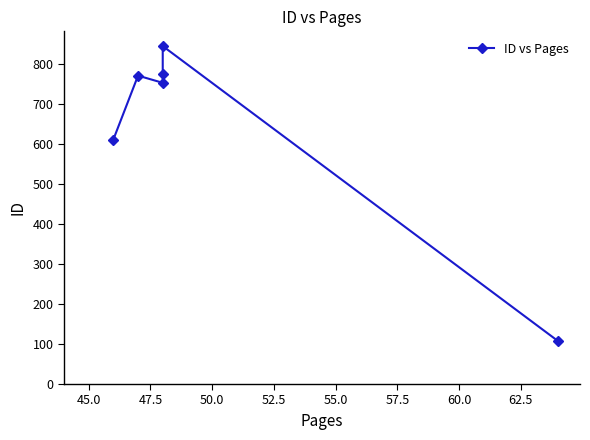

Approximately how many times larger is the value at 45.0 compared to 55.0?

7.1